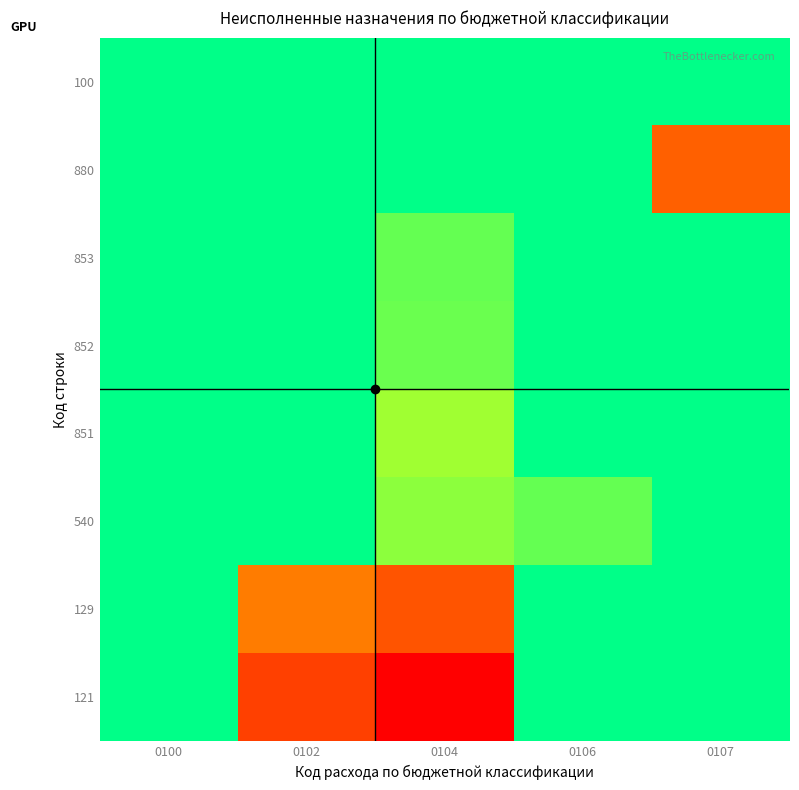

What is the total value across all series at 0106?

1000.0